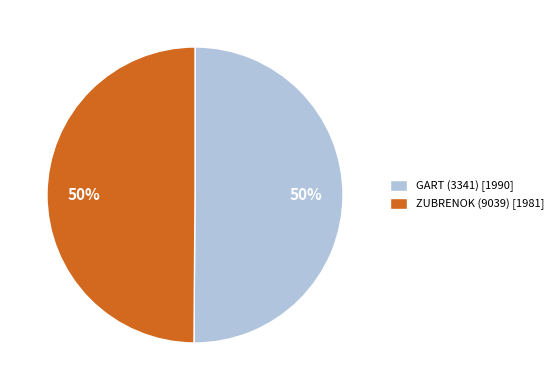

To the nearest percent, what percentage of the pie is GART (3341) [1990]?

50%